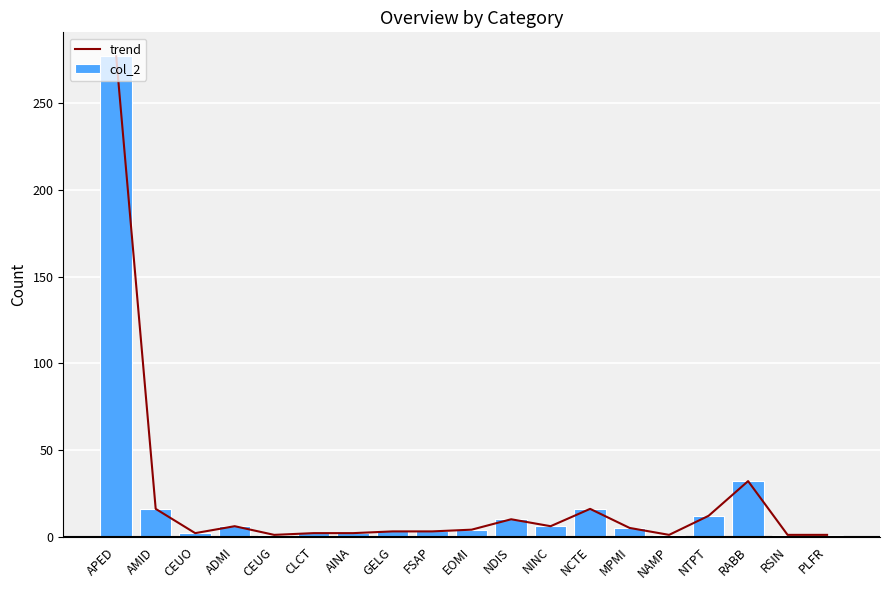

Reading left to right, what are all the values shown in this chart?

trend: APED=277	AMID=16	CEUO=2	ADMI=6	CEUG=1	CLCT=2	AINA=2	GELG=3	FSAP=3	EOMI=4	NDIS=10	NINC=6	NCTE=16	MPMI=5	NAMP=1	NTPT=12	RABB=32	RSIN=1	PLFR=1
col_2: APED=277	AMID=16	CEUO=2	ADMI=6	CEUG=1	CLCT=2	AINA=2	GELG=3	FSAP=3	EOMI=4	NDIS=10	NINC=6	NCTE=16	MPMI=5	NAMP=1	NTPT=12	RABB=32	RSIN=1	PLFR=1